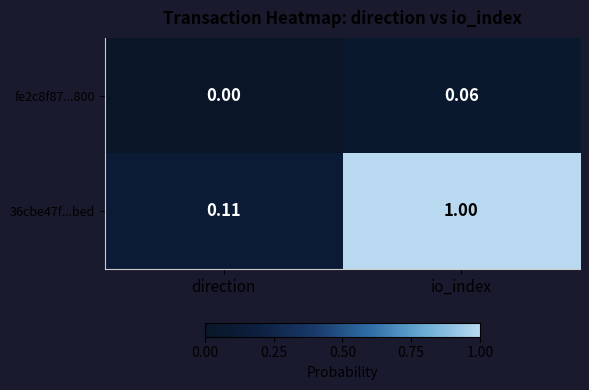

Is the value of fe2c8f87...800 at direction greater than the value of 36cbe47f...bed at direction?

No